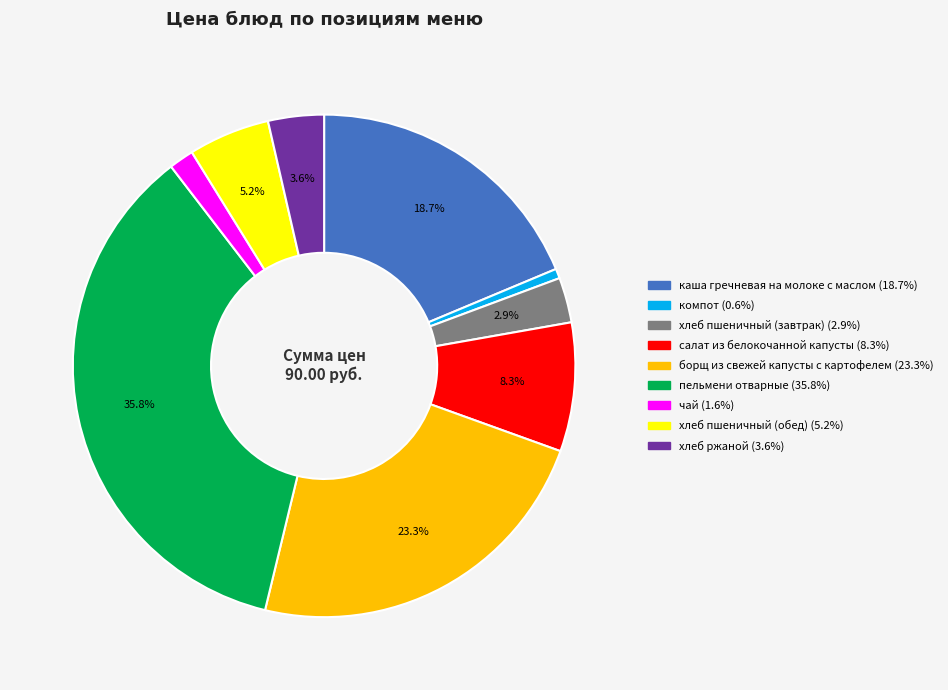

Which has a higher value, пельмени отварные or хлеб пшеничный (завтрак)?

пельмени отварные